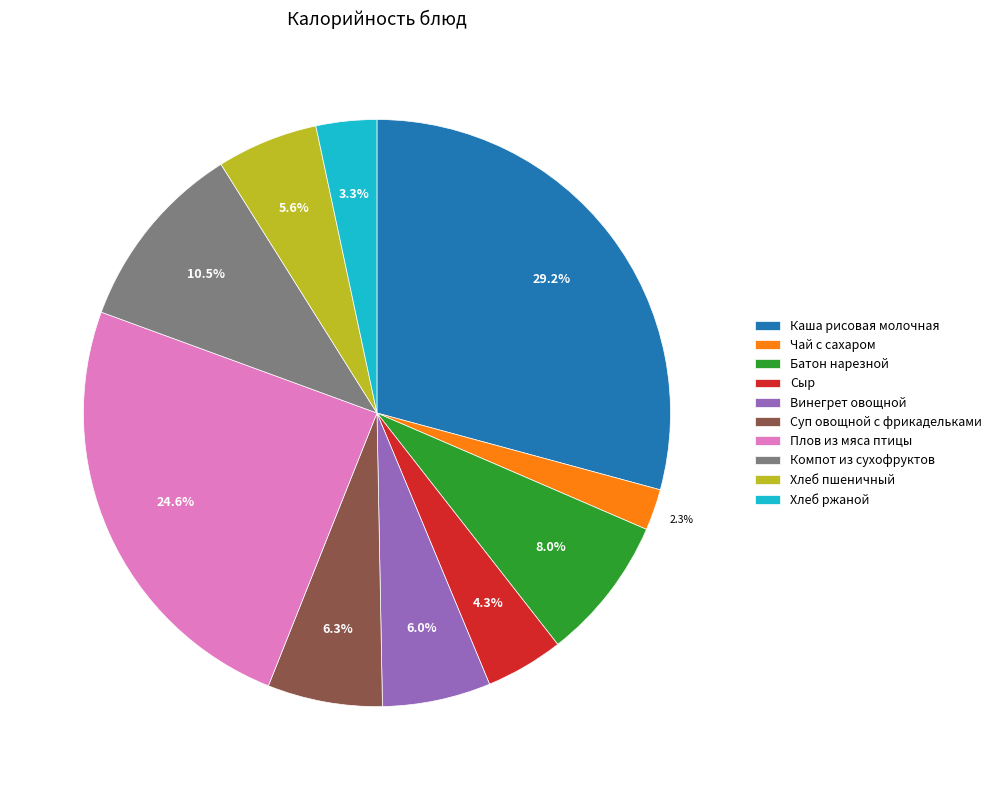

To the nearest percent, what is the combined percentage of Батон нарезной and Чай с сахаром?

10%